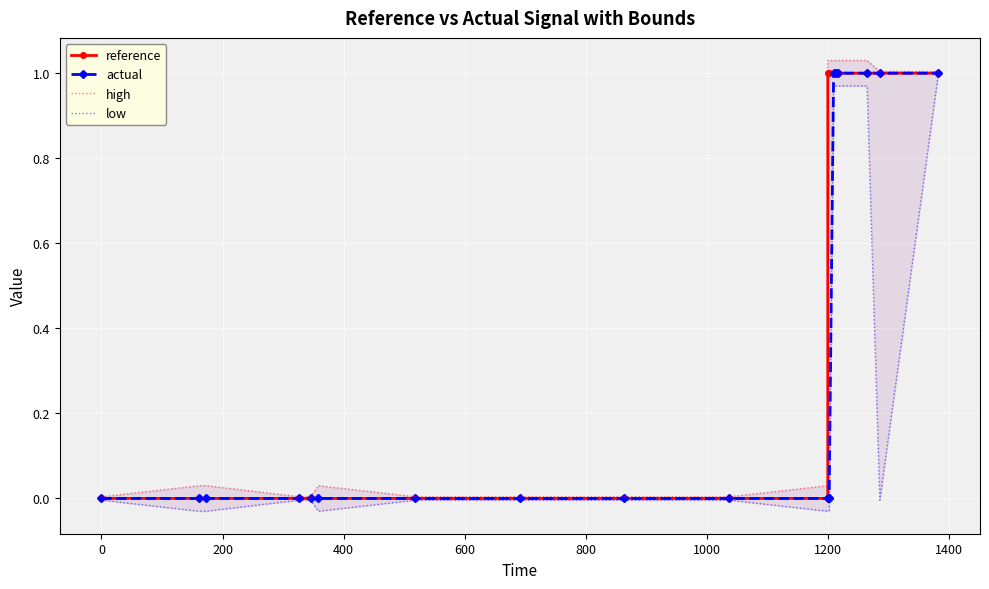

What is the average value of the high series?

0.5